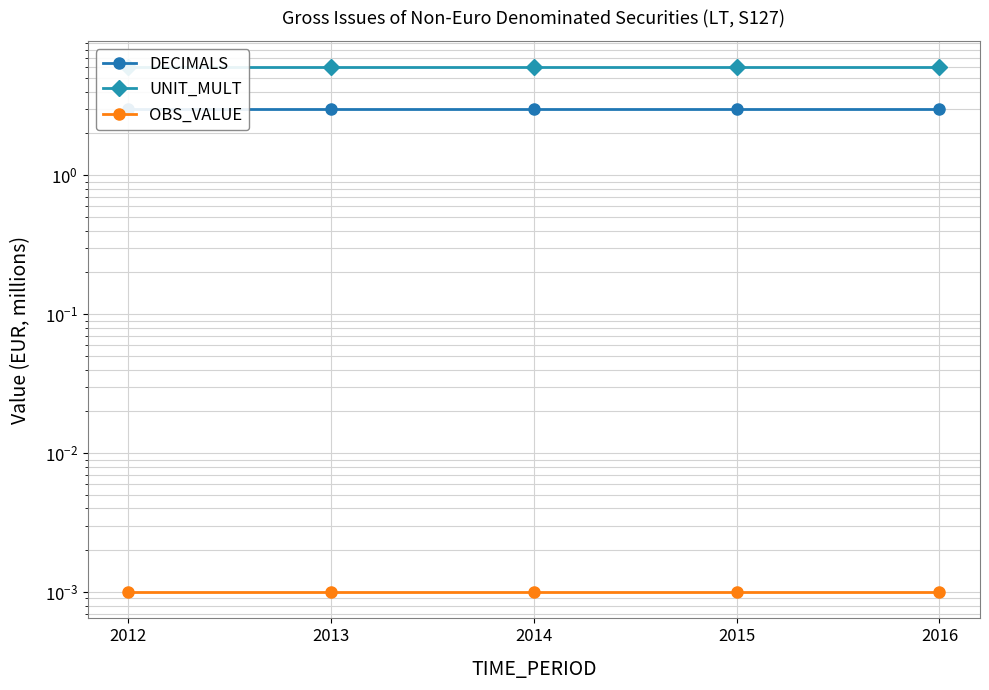

Reading right to left, what are all the values shown in this chart?

DECIMALS: 2016=3.0	2015=3.0	2014=3.0	2013=3.0	2012=3.0
UNIT_MULT: 2016=6.0	2015=6.0	2014=6.0	2013=6.0	2012=6.0
OBS_VALUE: 2016=0.0	2015=0.0	2014=0.0	2013=0.0	2012=0.0